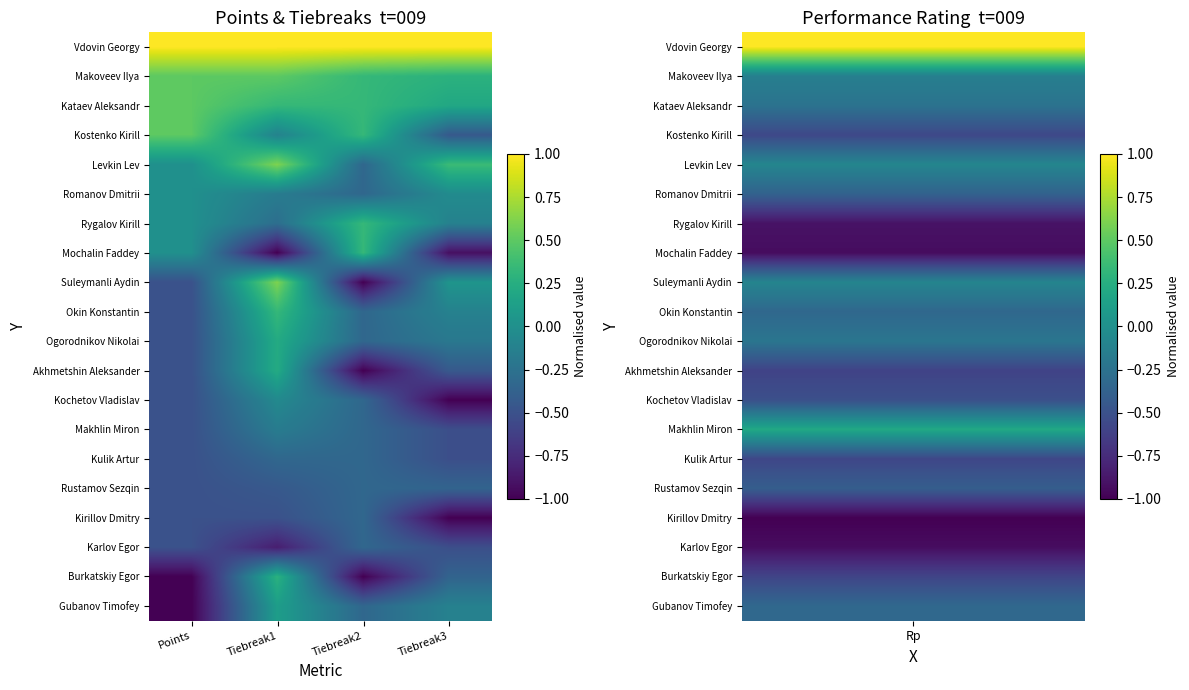

Reading left to right, extract all data points from this chart.

Vdovin Georgy: Points=1.0	Tiebreak1=1.0	Tiebreak2=1.0	Tiebreak3=1.0
Makoveev Ilya: Points=0.5	Tiebreak1=0.5	Tiebreak2=0.3	Tiebreak3=0.3
Kataev Aleksandr: Points=0.5	Tiebreak1=0.3	Tiebreak2=0.3	Tiebreak3=0.2
Kostenko Kirill: Points=0.5	Tiebreak1=-0.1	Tiebreak2=0.3	Tiebreak3=-0.4
Levkin Lev: Points=0.0	Tiebreak1=0.6	Tiebreak2=-0.3	Tiebreak3=0.4
Romanov Dmitrii: Points=0.0	Tiebreak1=-0.2	Tiebreak2=-0.3	Tiebreak3=-0.0
Rygalov Kirill: Points=0.0	Tiebreak1=-0.3	Tiebreak2=0.3	Tiebreak3=-0.1
Mochalin Faddey: Points=0.0	Tiebreak1=-1.0	Tiebreak2=0.3	Tiebreak3=-0.9
Suleymanli Aydin: Points=-0.5	Tiebreak1=0.6	Tiebreak2=-1.0	Tiebreak3=0.0
Okin Konstantin: Points=-0.5	Tiebreak1=0.3	Tiebreak2=-0.3	Tiebreak3=-0.1
Ogorodnikov Nikolai: Points=-0.5	Tiebreak1=0.2	Tiebreak2=-0.3	Tiebreak3=-0.2
Akhmetshin Aleksander: Points=-0.5	Tiebreak1=0.2	Tiebreak2=-1.0	Tiebreak3=-0.4
Kochetov Vladislav: Points=-0.5	Tiebreak1=-0.1	Tiebreak2=-0.3	Tiebreak3=-1.0
Makhlin Miron: Points=-0.5	Tiebreak1=-0.2	Tiebreak2=-0.3	Tiebreak3=-0.5
Kulik Artur: Points=-0.5	Tiebreak1=-0.3	Tiebreak2=-0.3	Tiebreak3=-0.5
Rustamov Sezqin: Points=-0.5	Tiebreak1=-0.4	Tiebreak2=-0.3	Tiebreak3=-0.4
Kirillov Dmitry: Points=-0.5	Tiebreak1=-0.5	Tiebreak2=-0.3	Tiebreak3=-1.0
Karlov Egor: Points=-0.5	Tiebreak1=-0.8	Tiebreak2=-0.3	Tiebreak3=-0.5
Burkatskiy Egor: Points=-1.0	Tiebreak1=0.3	Tiebreak2=-1.0	Tiebreak3=-0.4
Gubanov Timofey: Points=-1.0	Tiebreak1=0.1	Tiebreak2=-0.3	Tiebreak3=-0.1